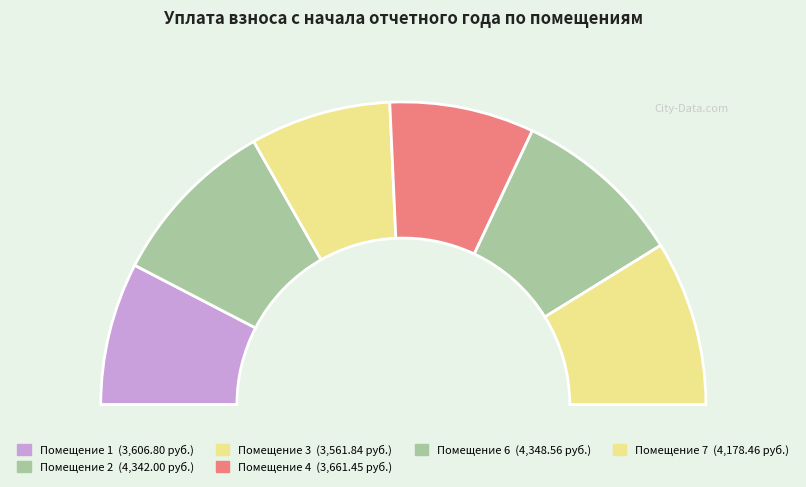

Approximately how many times larger is the value at 4 compared to 3?

1.0